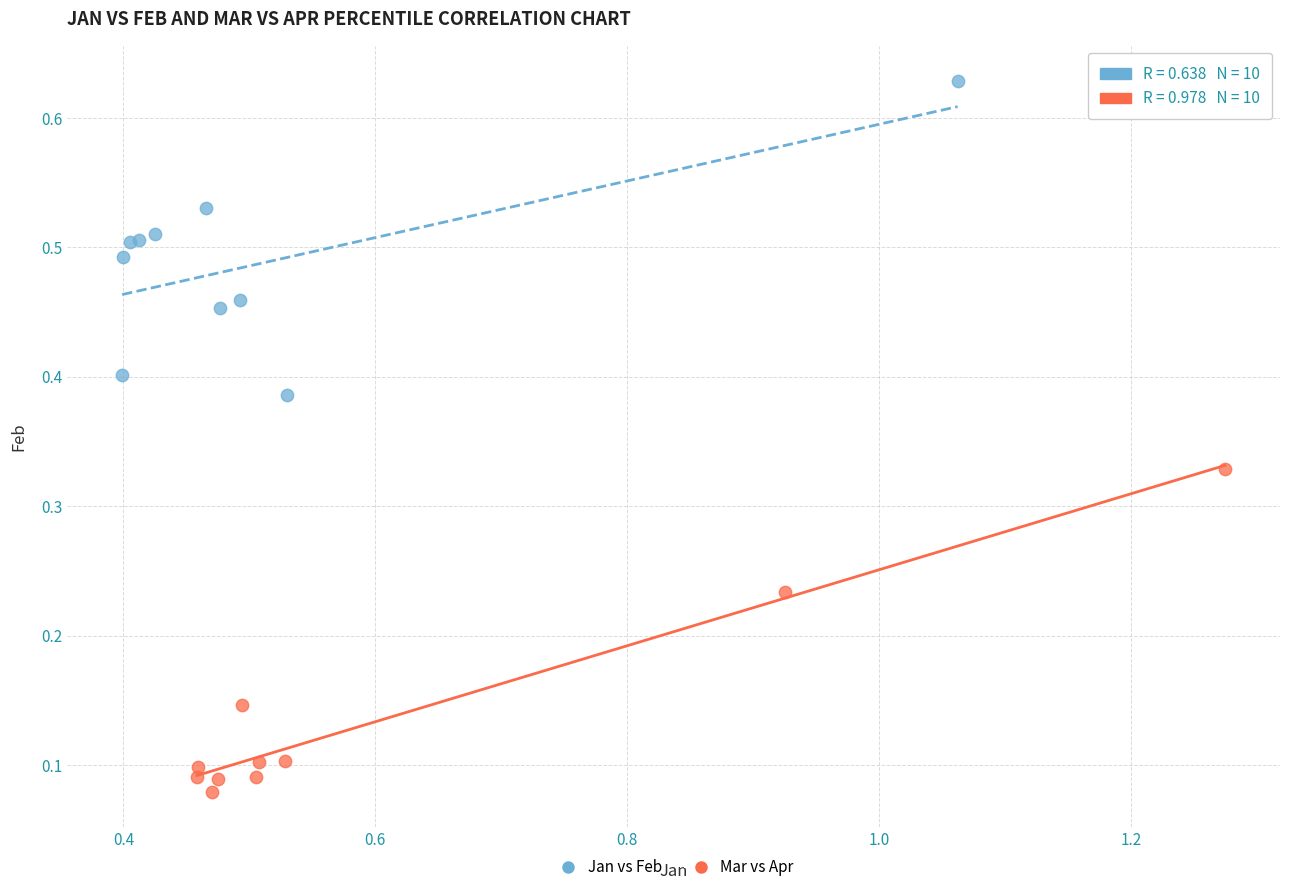

What are all the series names shown in the legend?

Jan vs Feb, Mar vs Apr